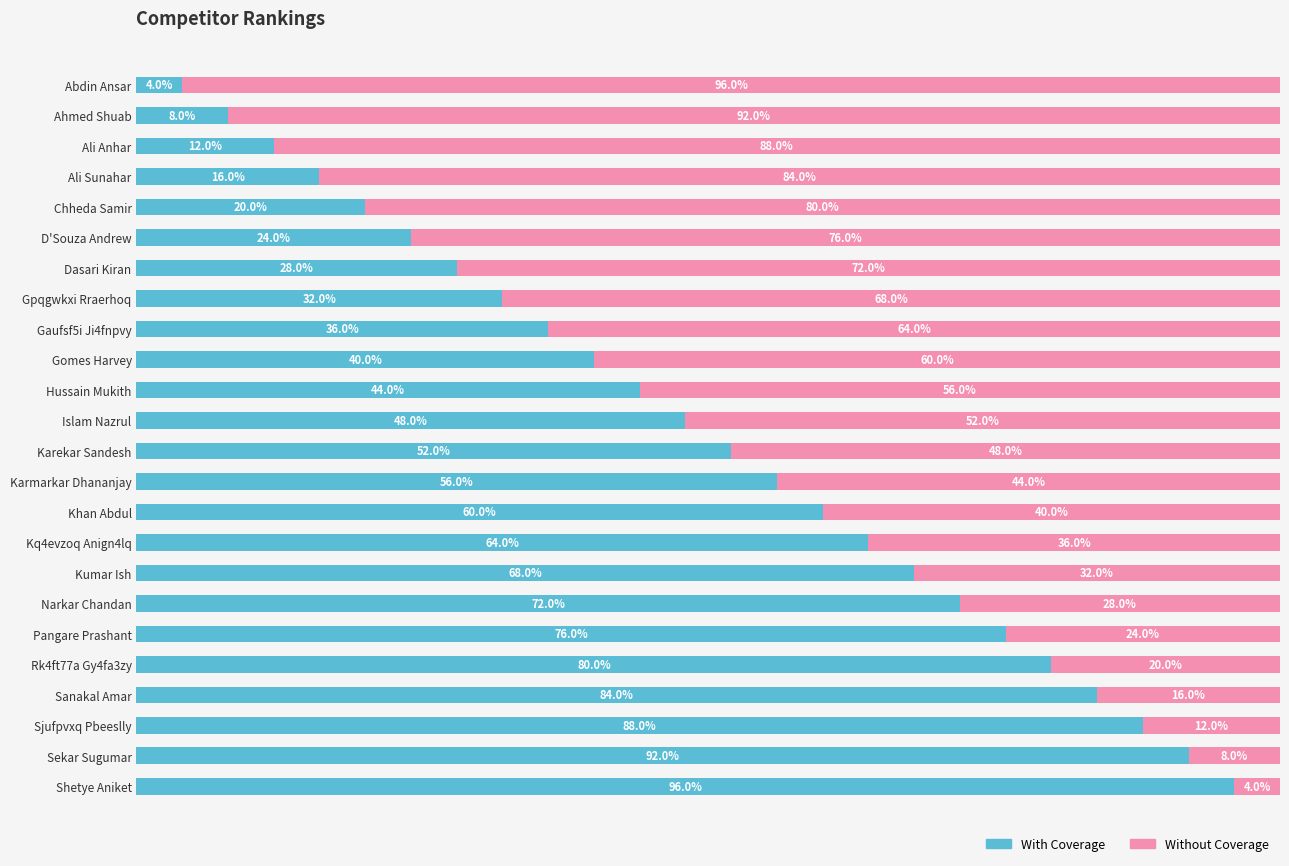

At which label does With Coverage reach its peak?

Shetye Aniket